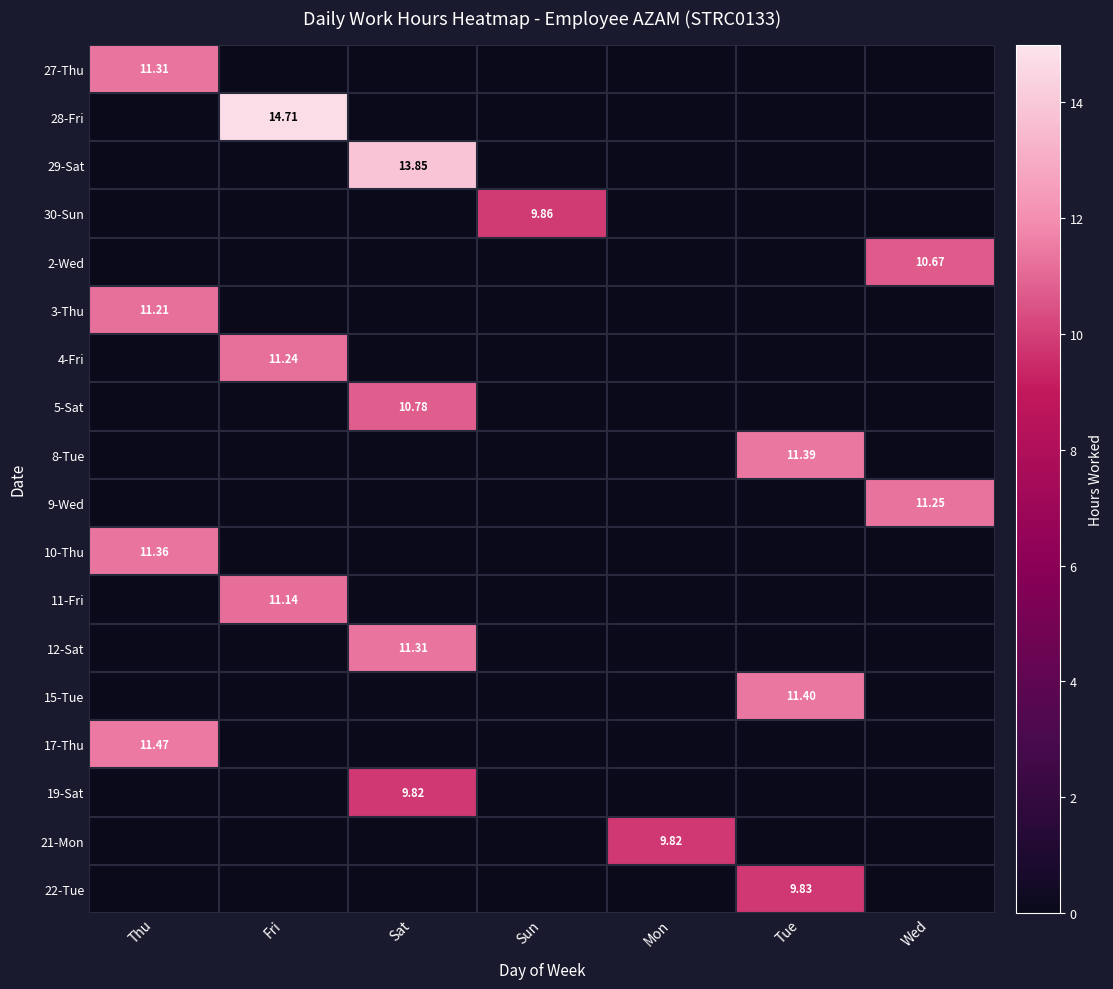

List the series in order of their peak value, lowest first.

19-Sat, 21-Mon, 22-Tue, 30-Sun, 2-Wed, 5-Sat, 11-Fri, 3-Thu, 4-Fri, 9-Wed, 27-Thu, 12-Sat, 10-Thu, 8-Tue, 15-Tue, 17-Thu, 29-Sat, 28-Fri